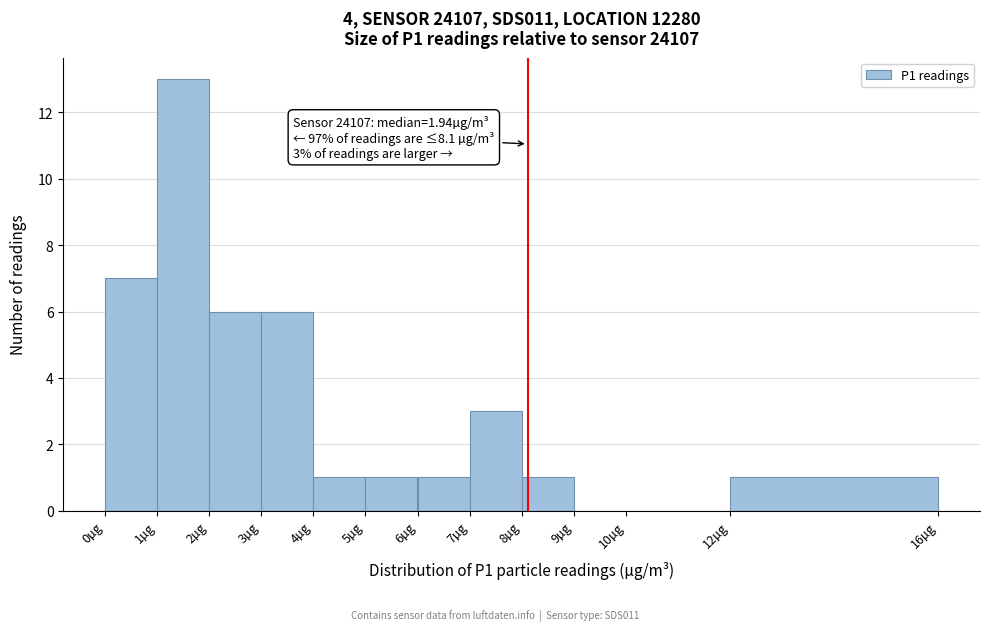

Which range on the x-axis has the tallest bar?

1 to 2